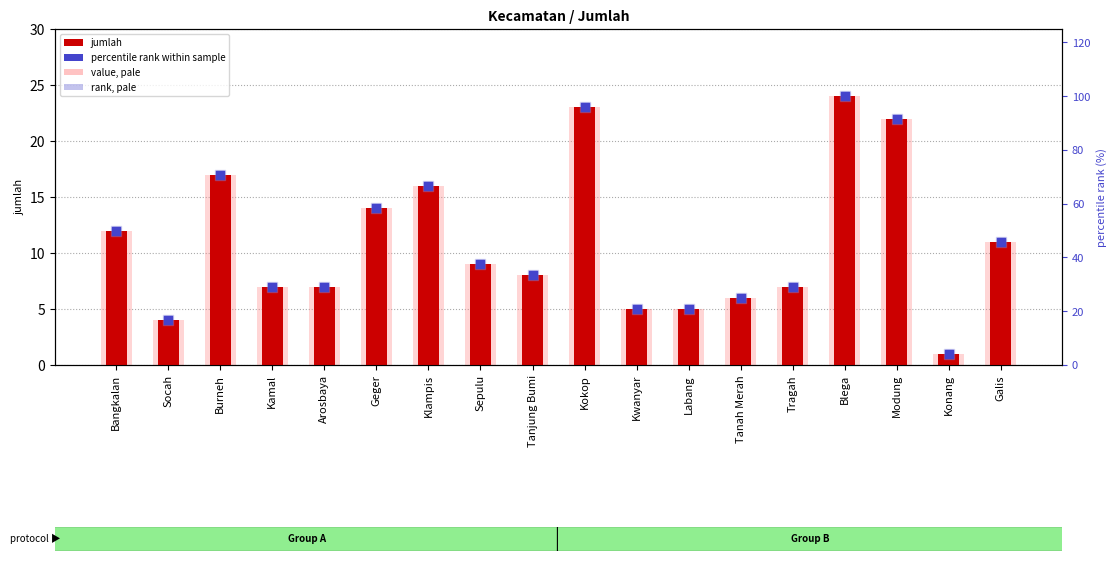

Which series contains the lowest Y value?

jumlah